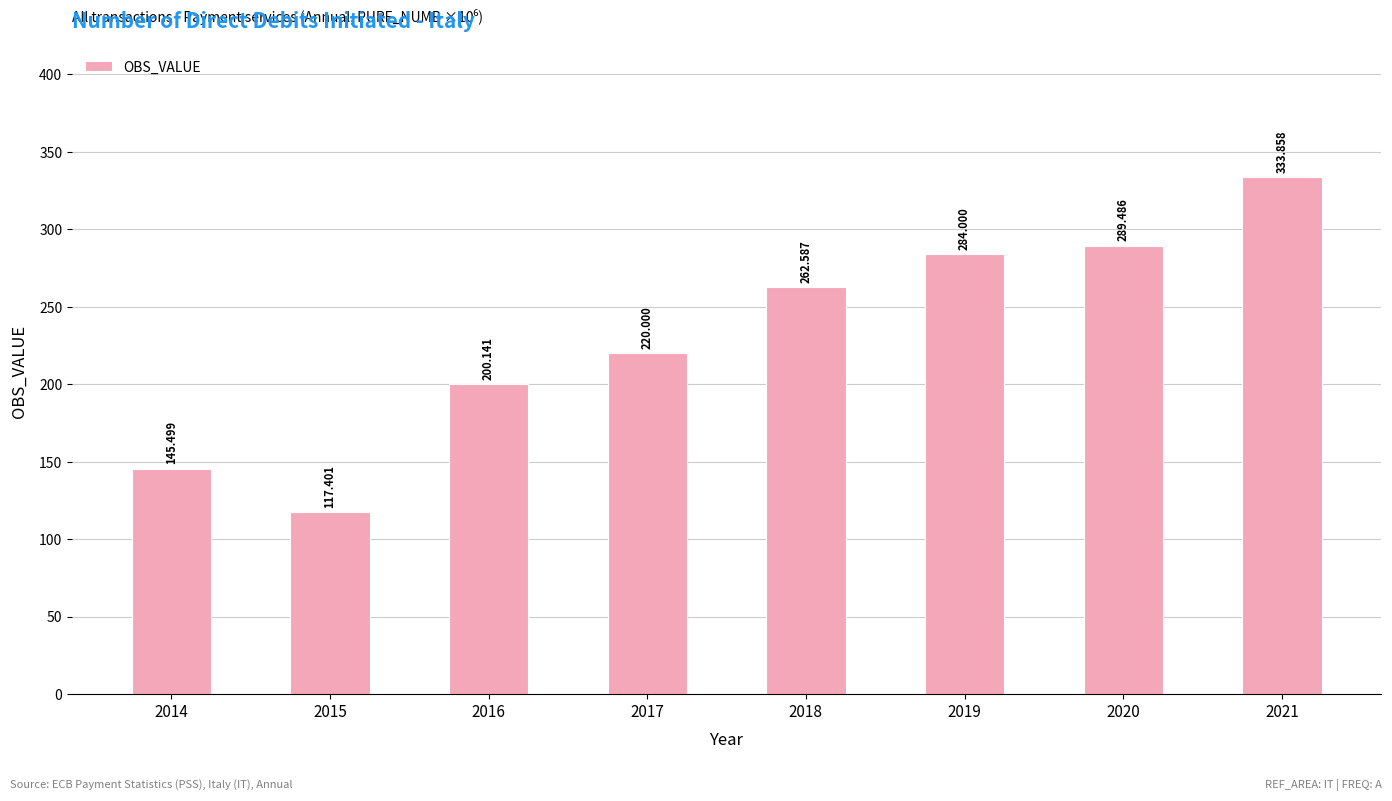

Approximately how many times larger is the value at 2019 compared to 2018?

1.1